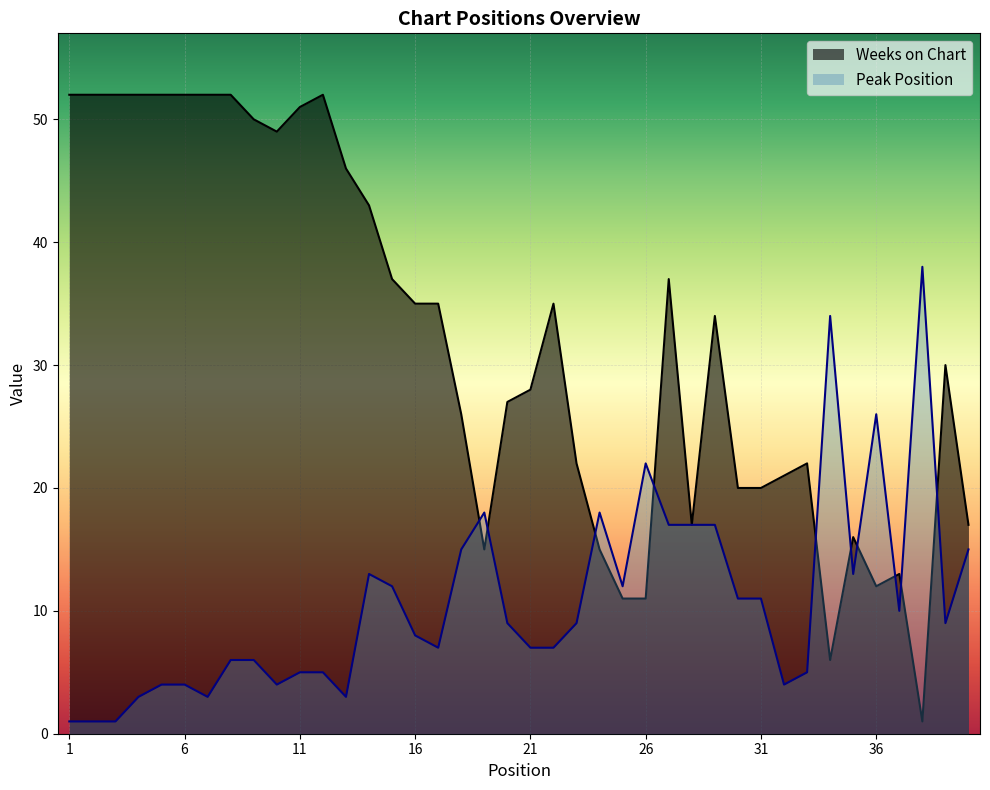

What is the average value of the Peak Position series?

11